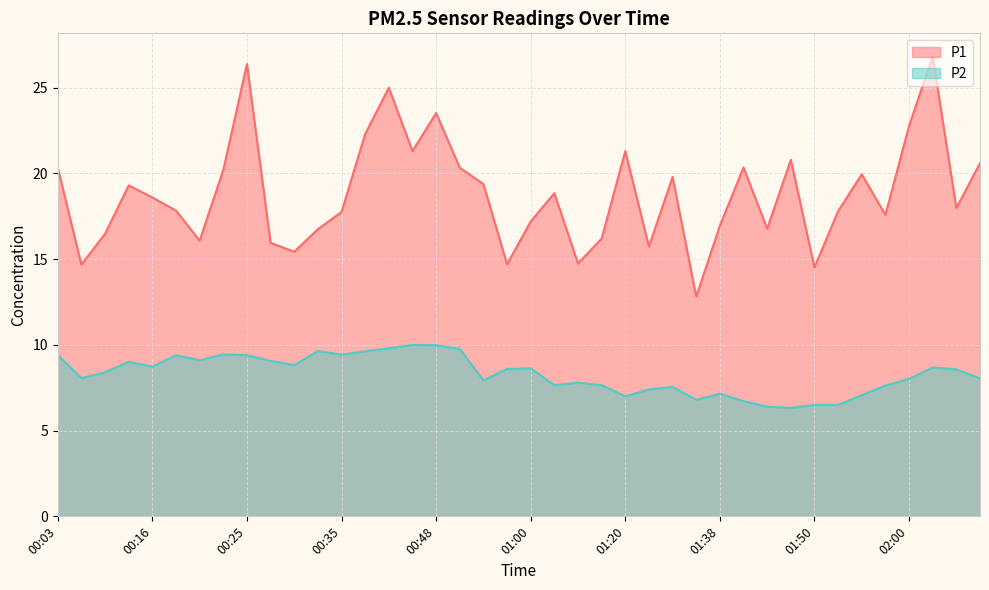

Rank the series at 01:58 from highest to lowest value.

P1, P2